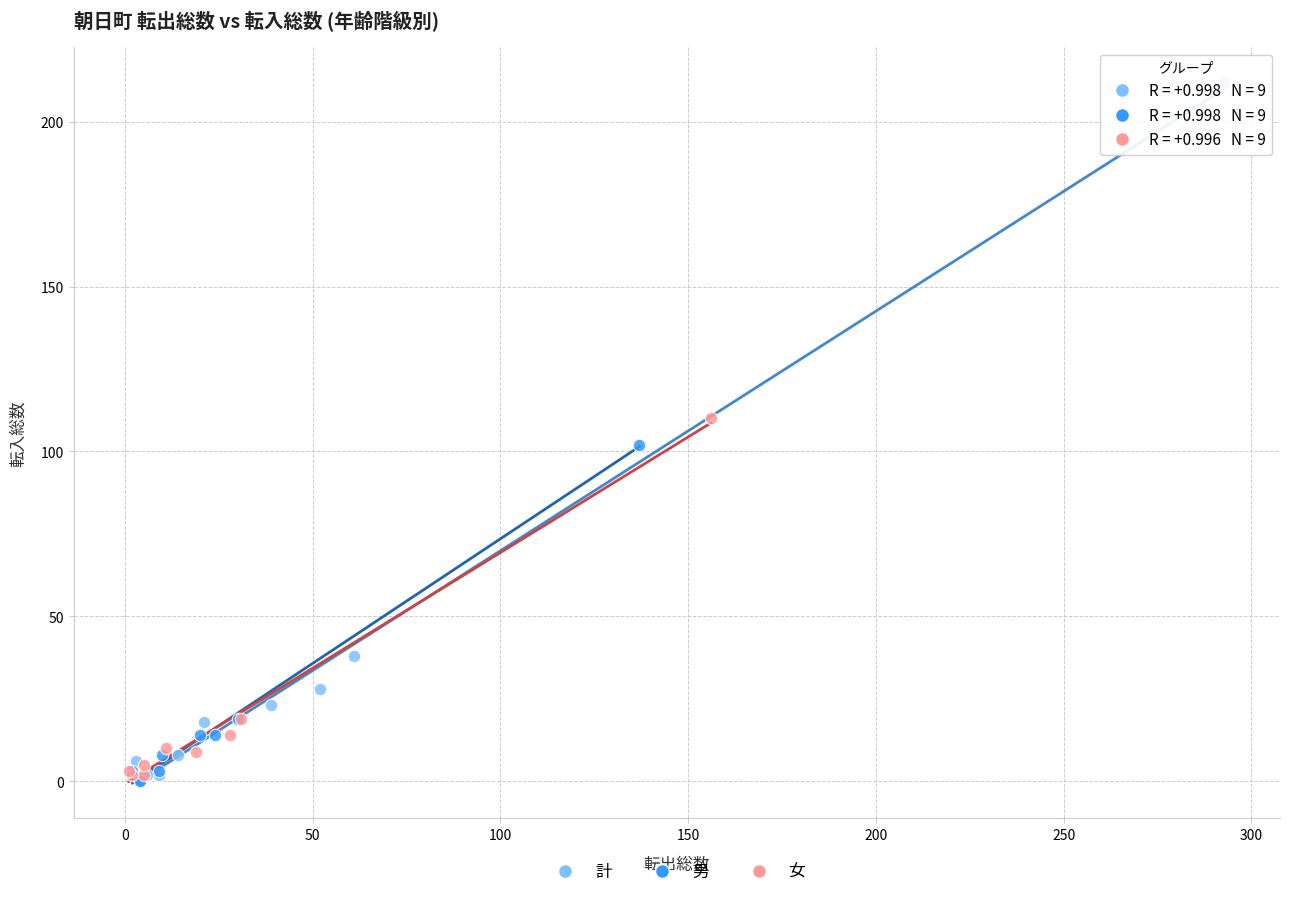

What are all the series names shown in the legend?

計, 男, 女